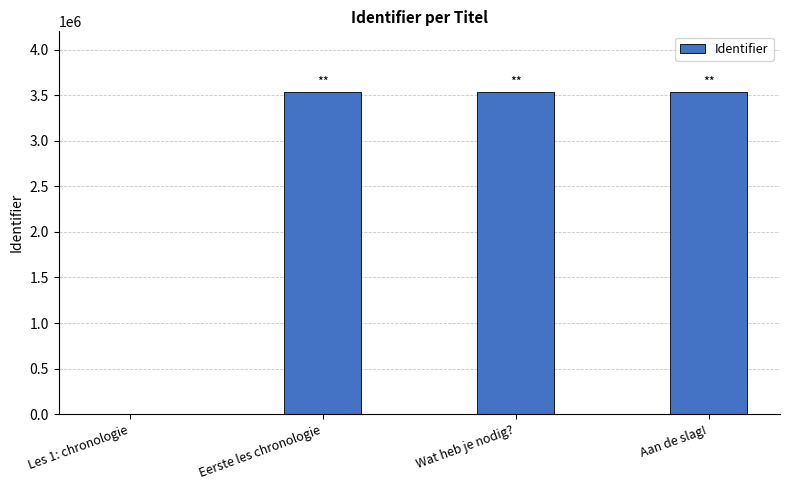

What is the sum of the values at Wat heb je nodig? and Aan de slag!?

7070218